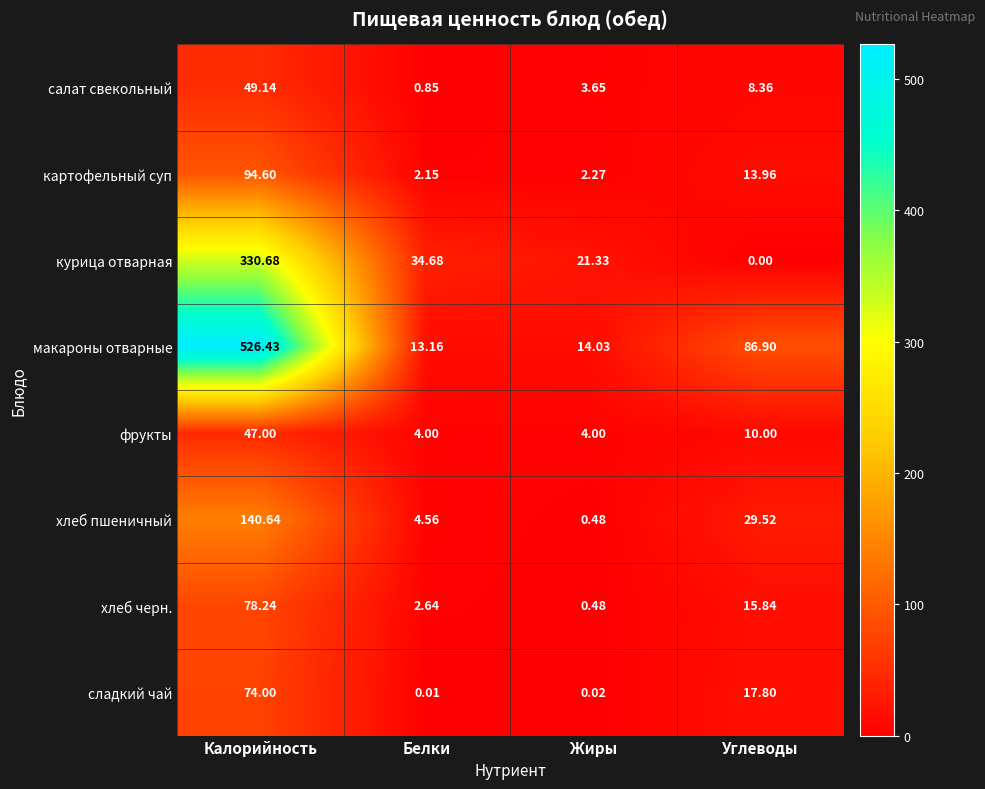

Which series changed the most between Калорийность and Углеводы?

макароны отварные